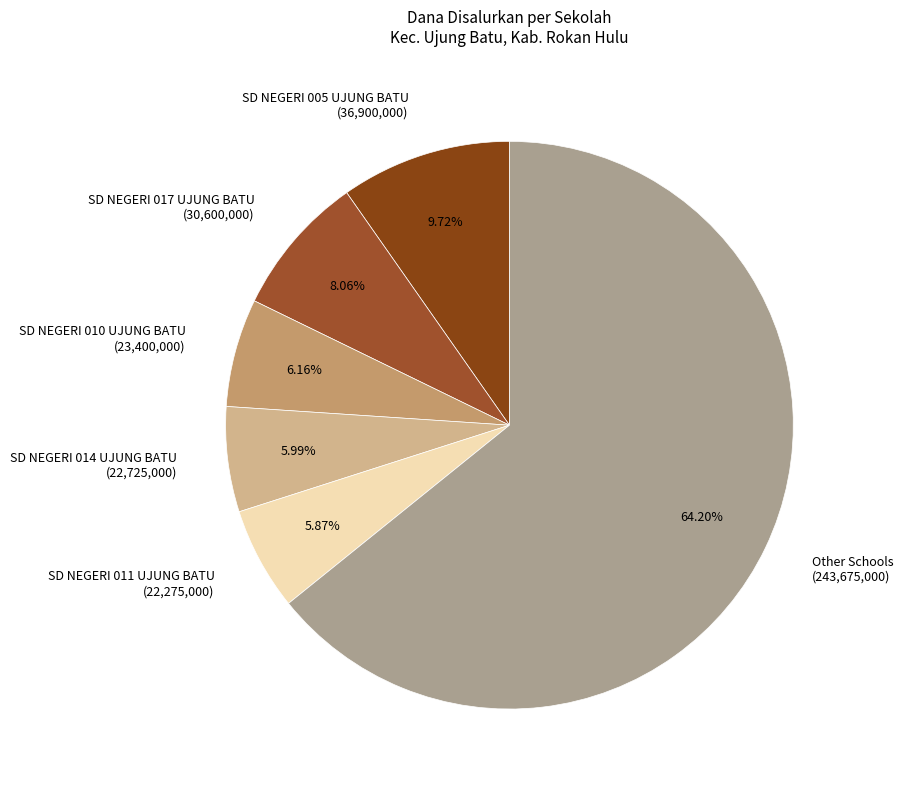

Which has a higher value, SD NEGERI 010 UJUNG BATU or Other Schools?

Other Schools